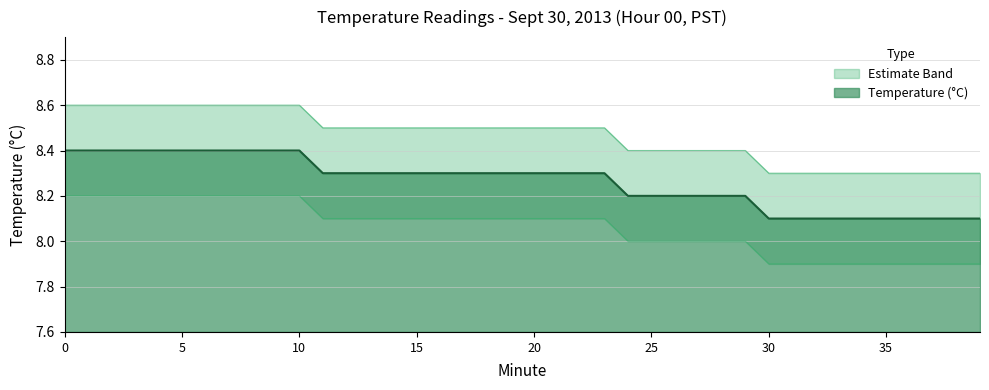

At how many categories does at least one series exceed 8?

40